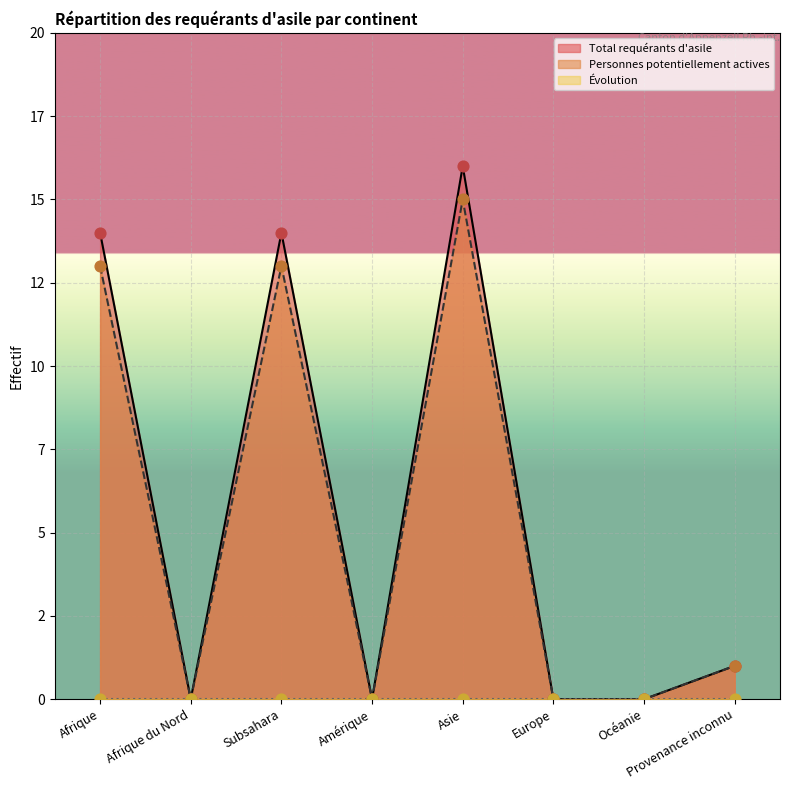

At which category is the sum across all series the highest?

Asie